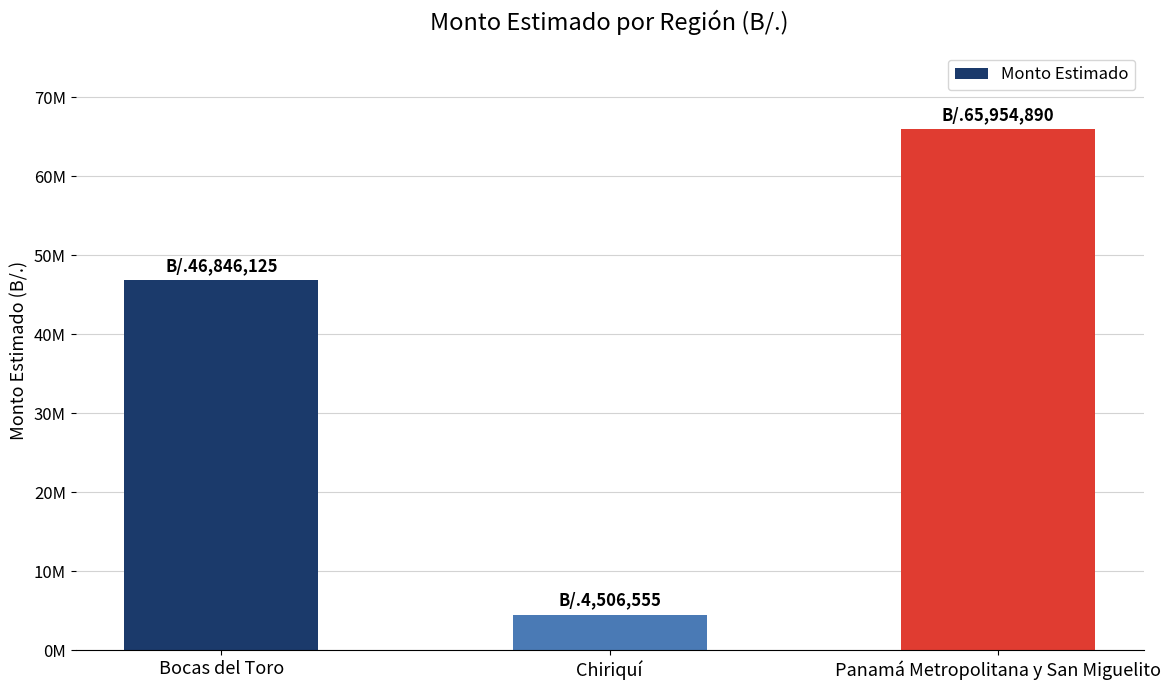

Are the bars horizontal?

No